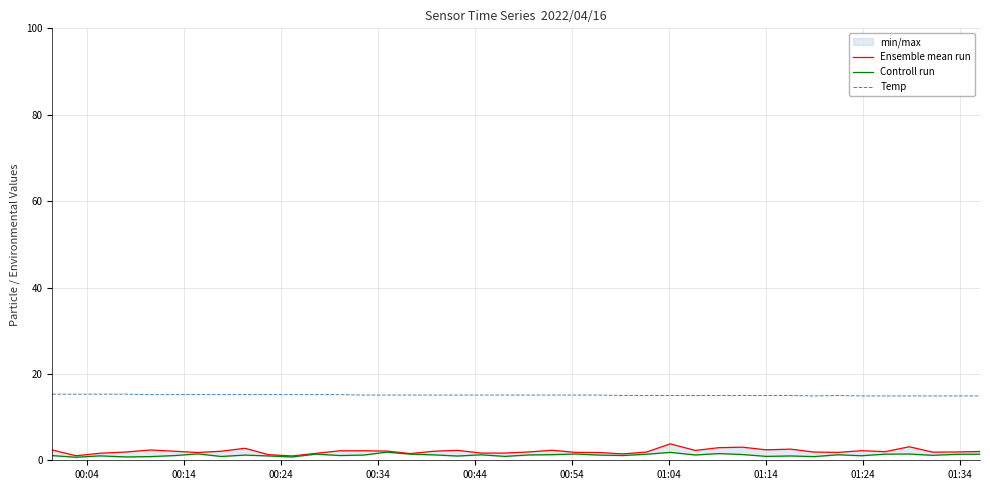

What is the minimum value shown in the chart?

0.7